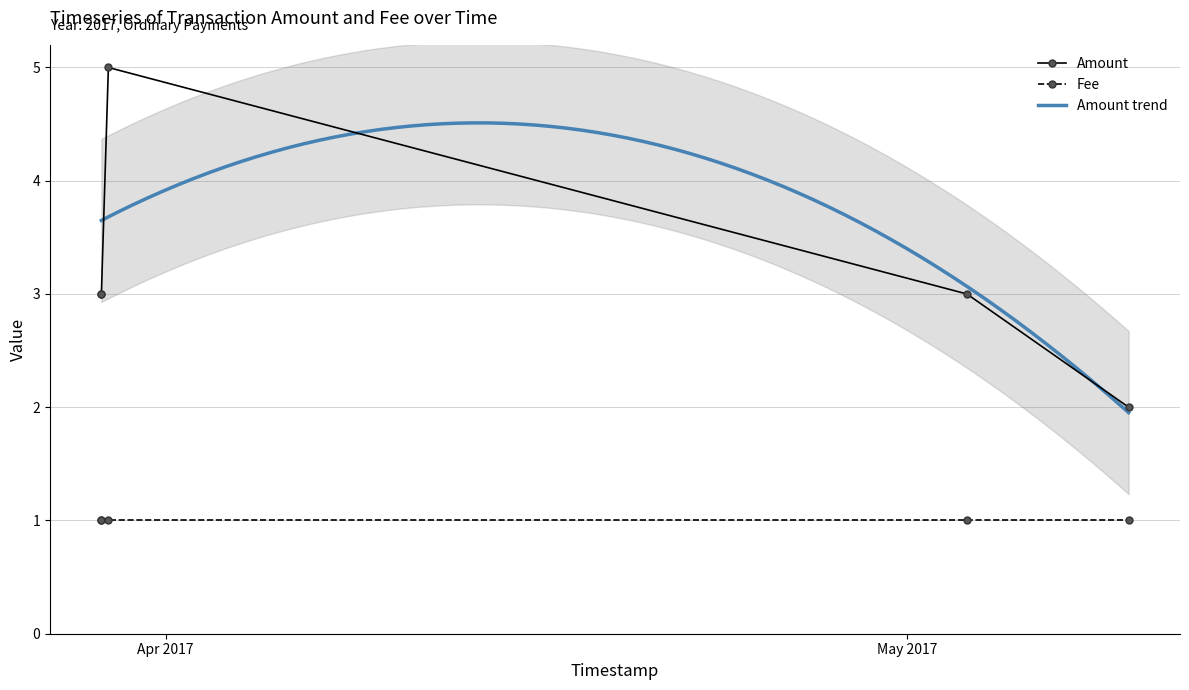

Which series has the largest total across all categories?

Amount